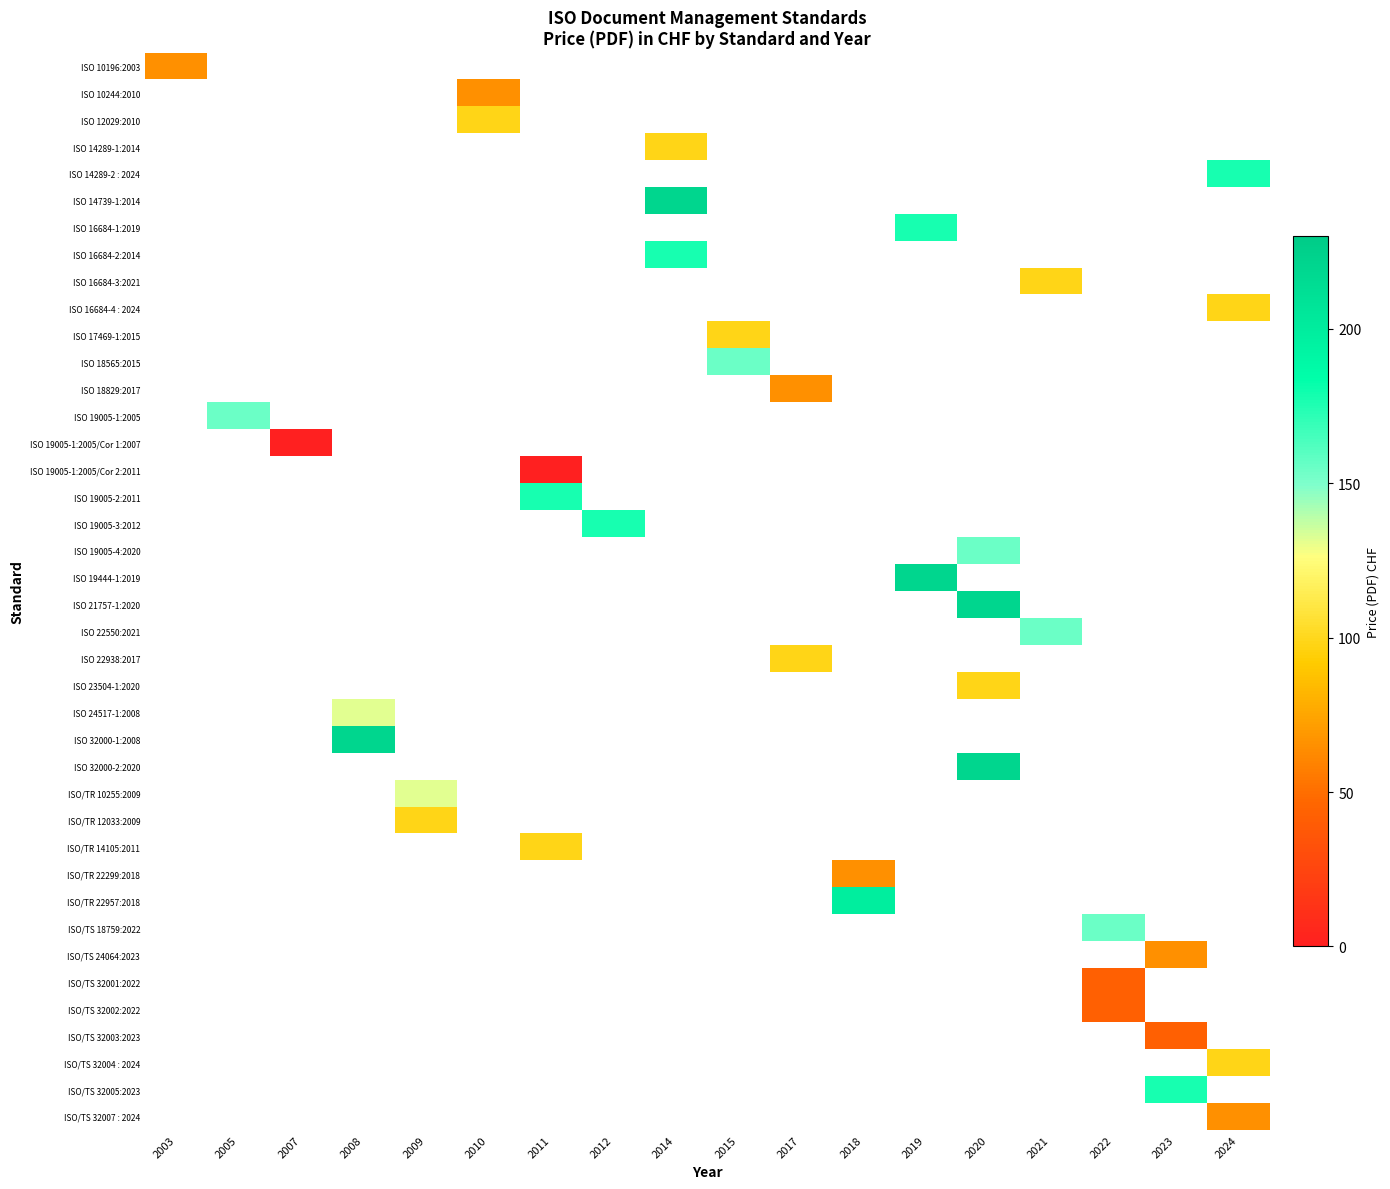

Which category has the highest value across all series?

2014